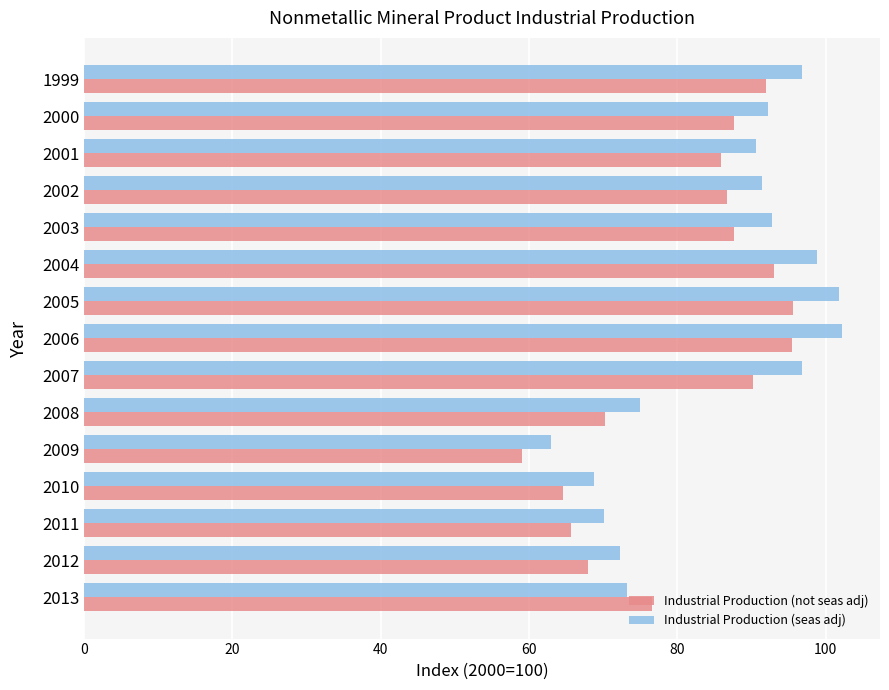

Rank the series at 2007 from highest to lowest value.

Industrial Production (seas adj), Industrial Production (not seas adj)